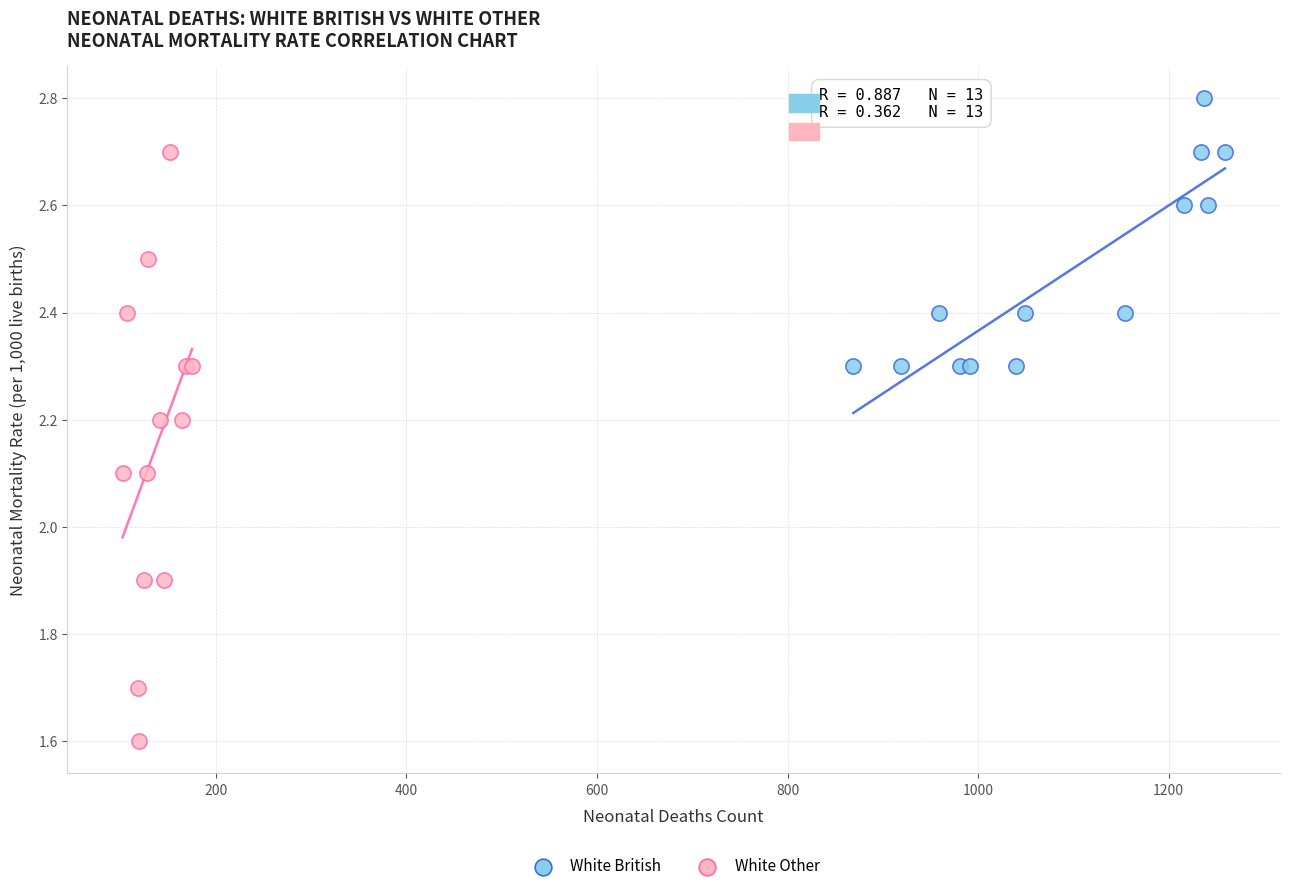

What are all the series names shown in the legend?

White British, White Other